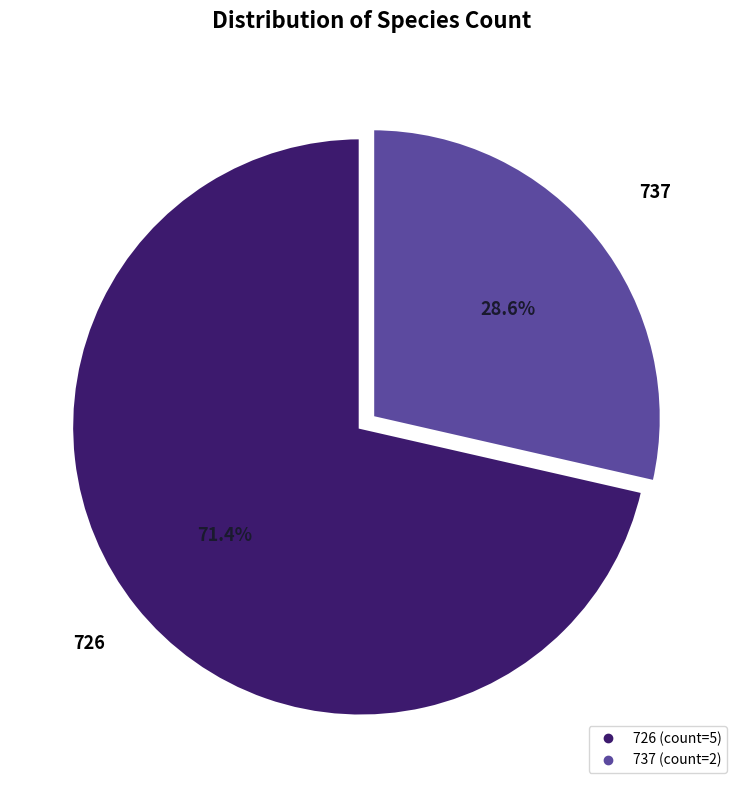

Does any single category account for the majority?

Yes